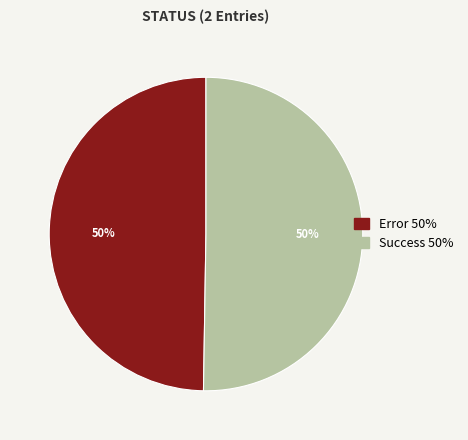

Is the sum of Error and Success greater than half?

Yes